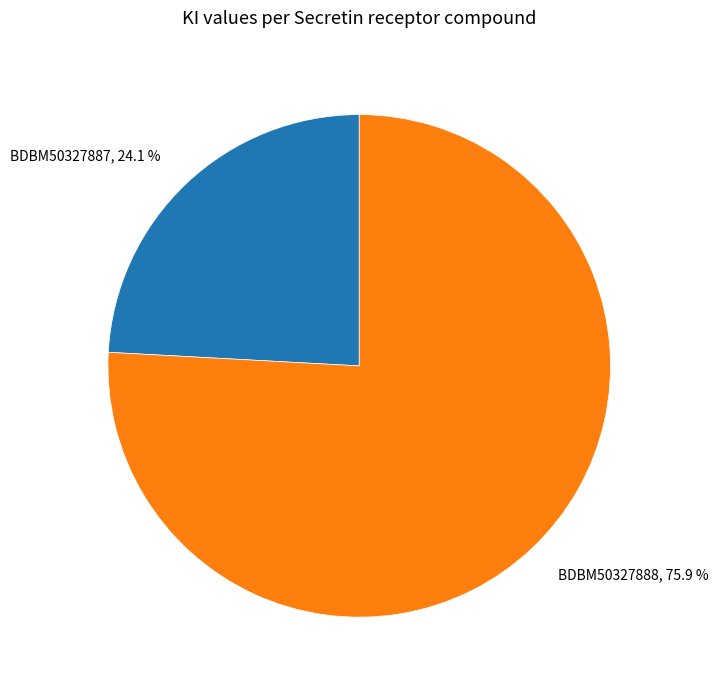

Is there any slice that represents more than half of the pie?

Yes